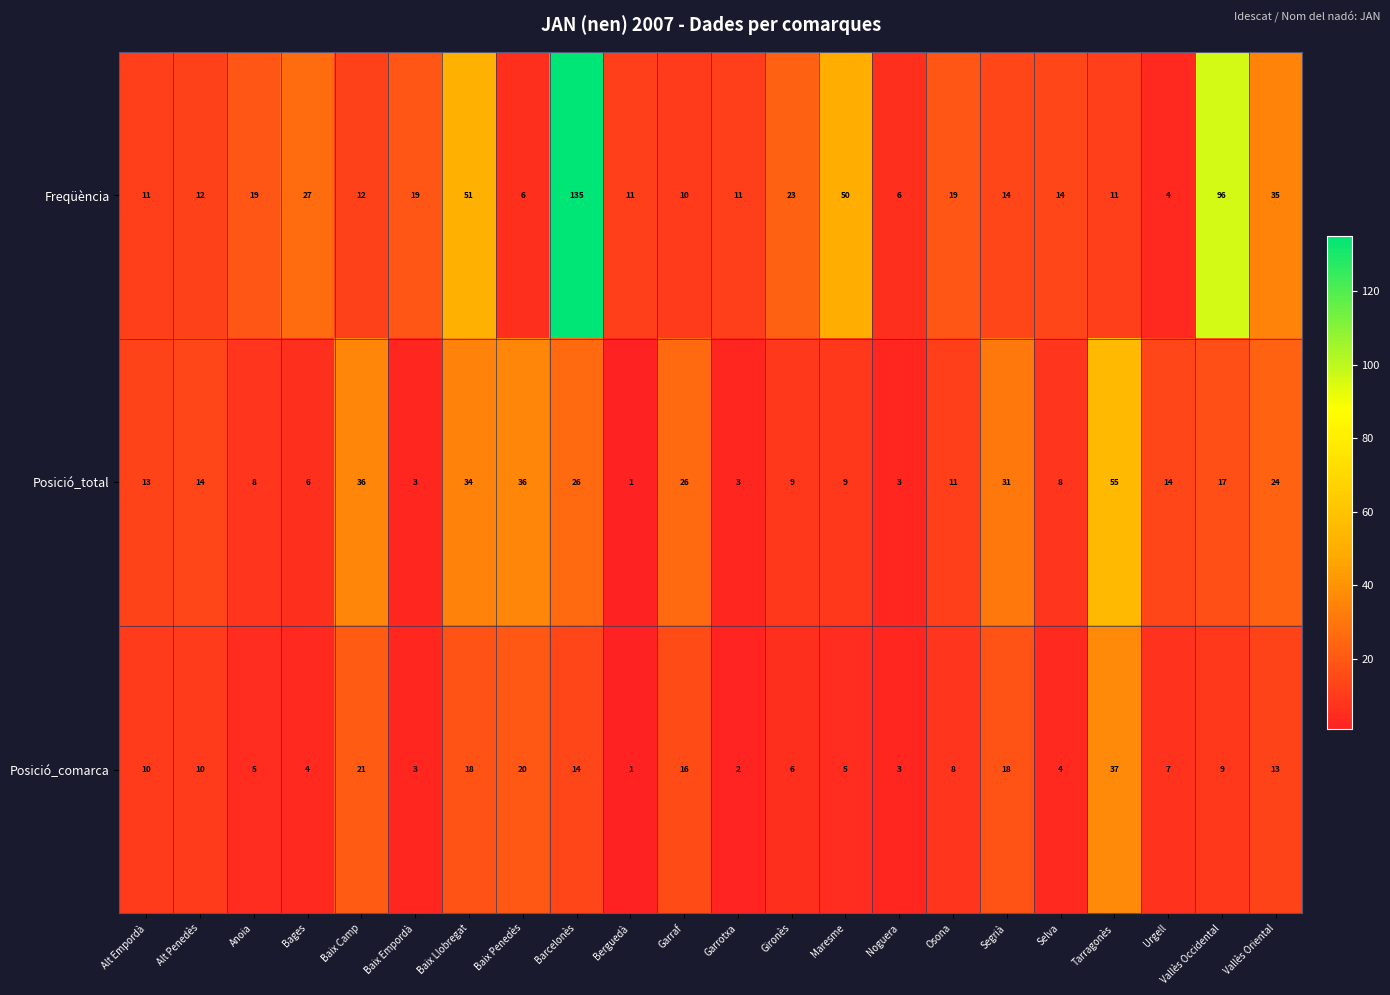

Count the number of data series in this chart.

3